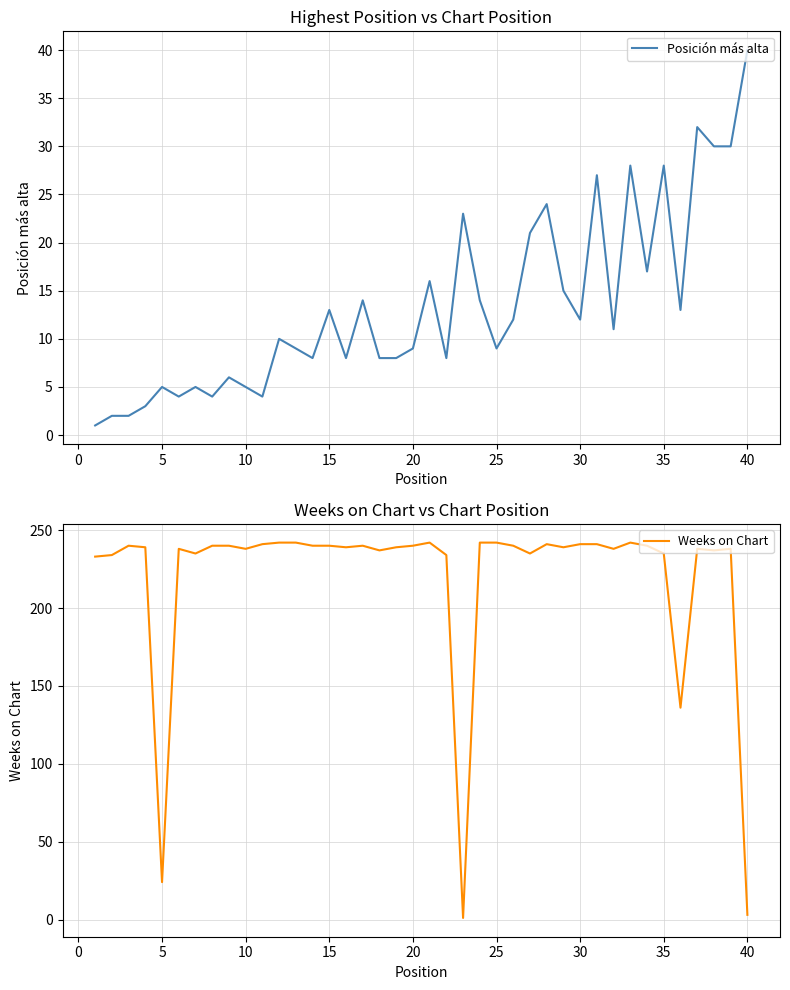

List the series in order of their peak value, highest first.

Weeks on Chart, Posición más alta